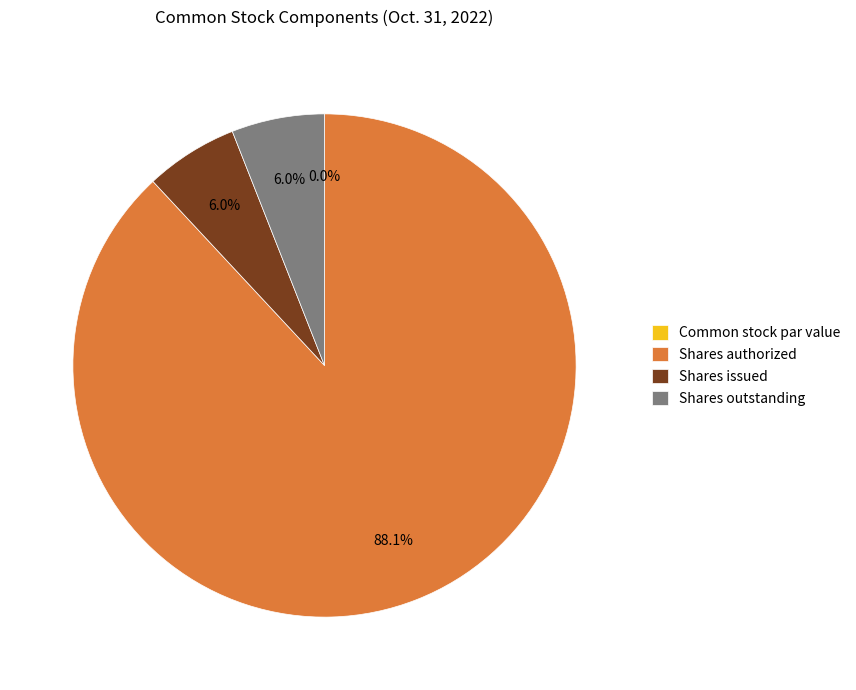

Is it true that Common stock par value is 13% of the pie?

False